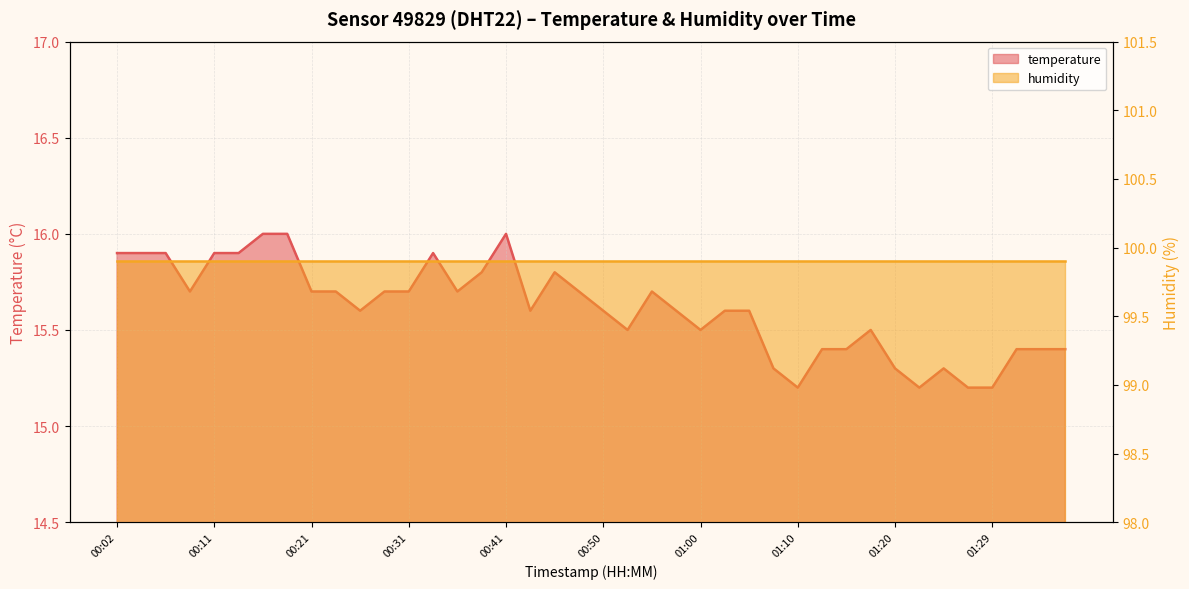

What position from the right is 00:02?

40